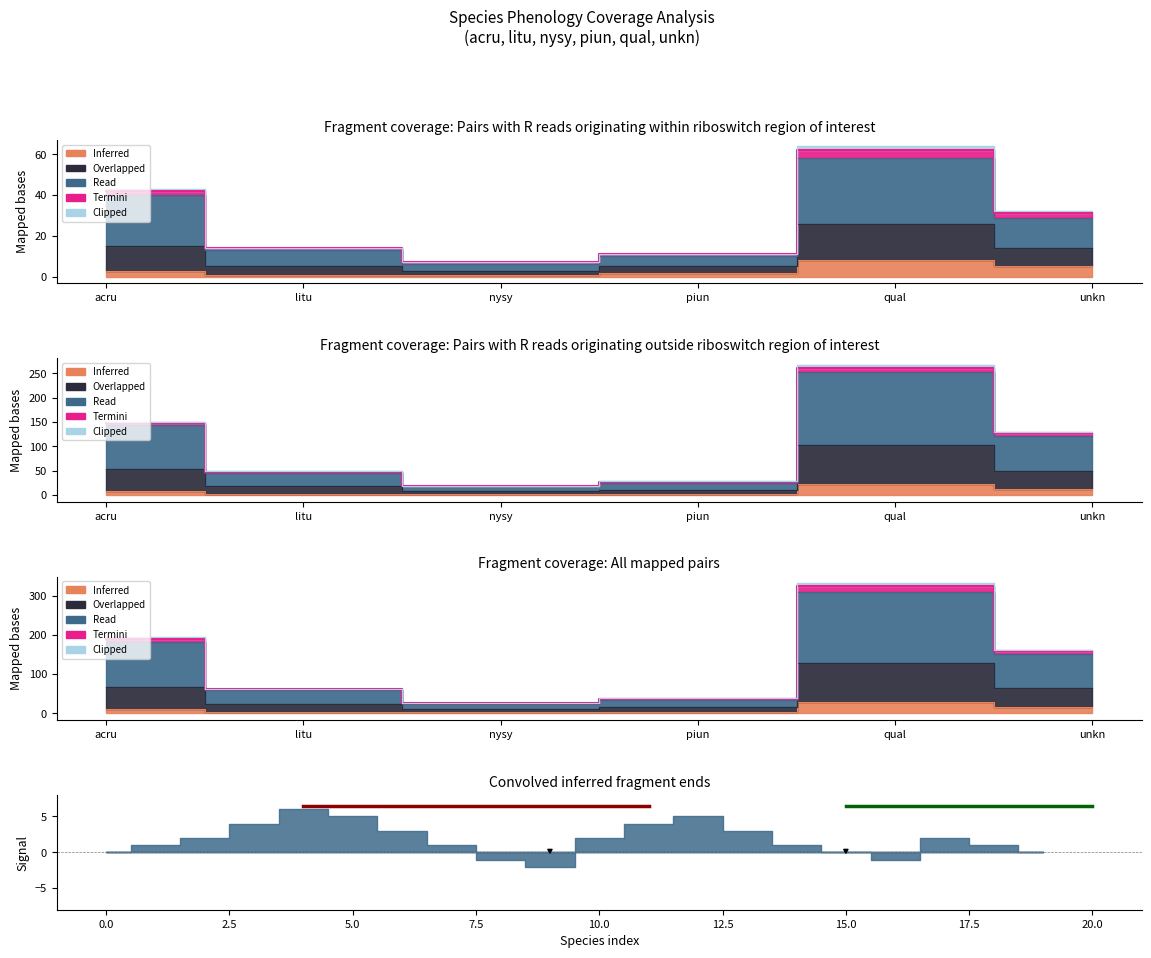

True or false: Overlapped and Read cross at least once.

False